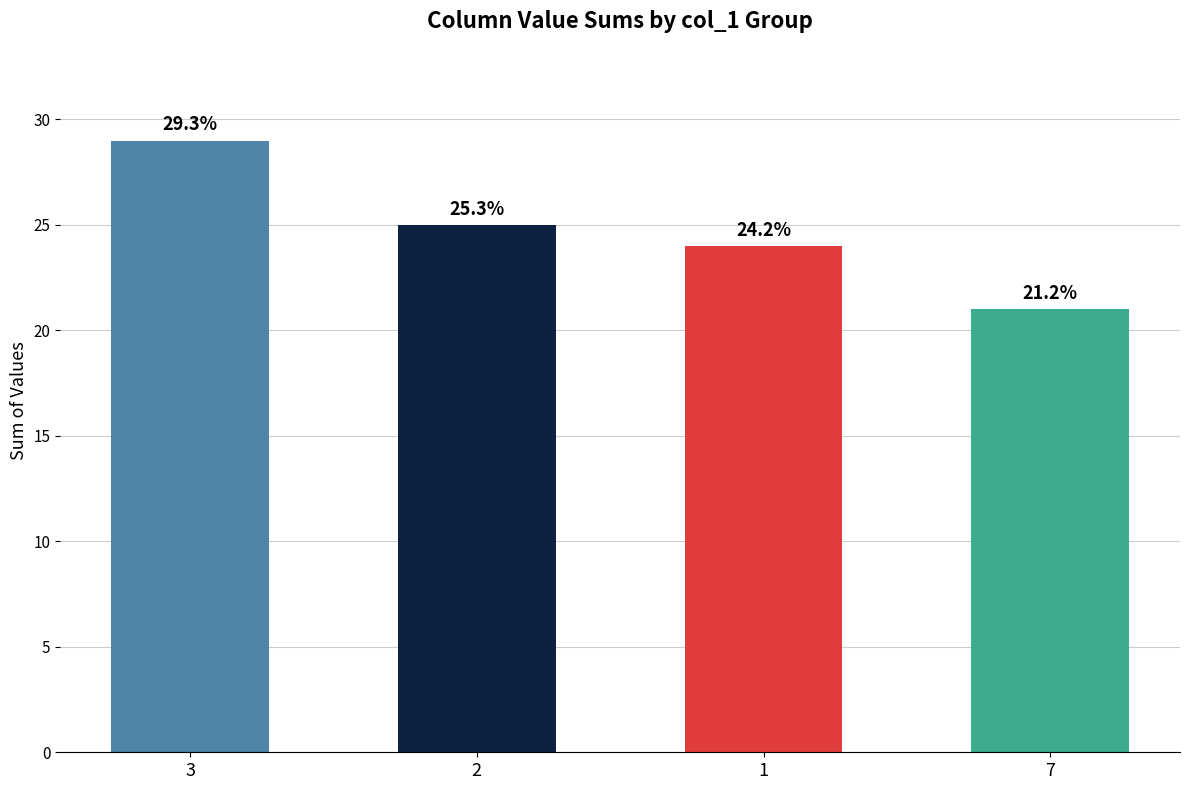

How many bars are there in total?

4